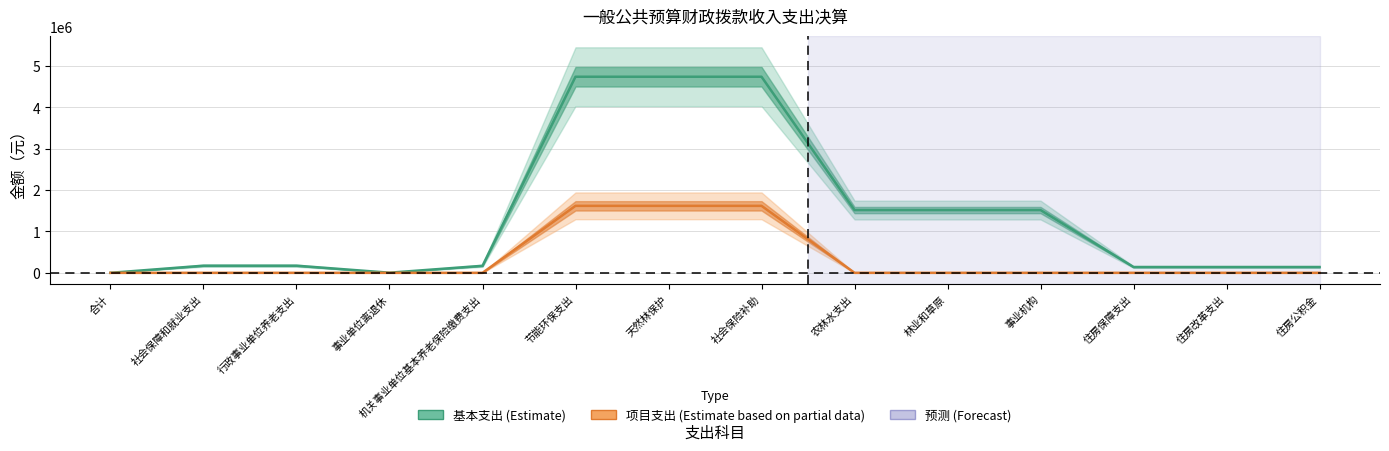

Reading right to left, what are all the values shown in this chart?

基本支出: 140300.0	140300.0	140300.0	1517555.2	1517555.2	1517555.2	4741157.5	4741157.5	4741157.5	169887.0	2700.0	172587.0	172587.0	0.0
项目支出: 0.0	0.0	0.0	0.0	0.0	0.0	1619562.3	1619562.3	1619562.3	0.0	0.0	0.0	0.0	0.0